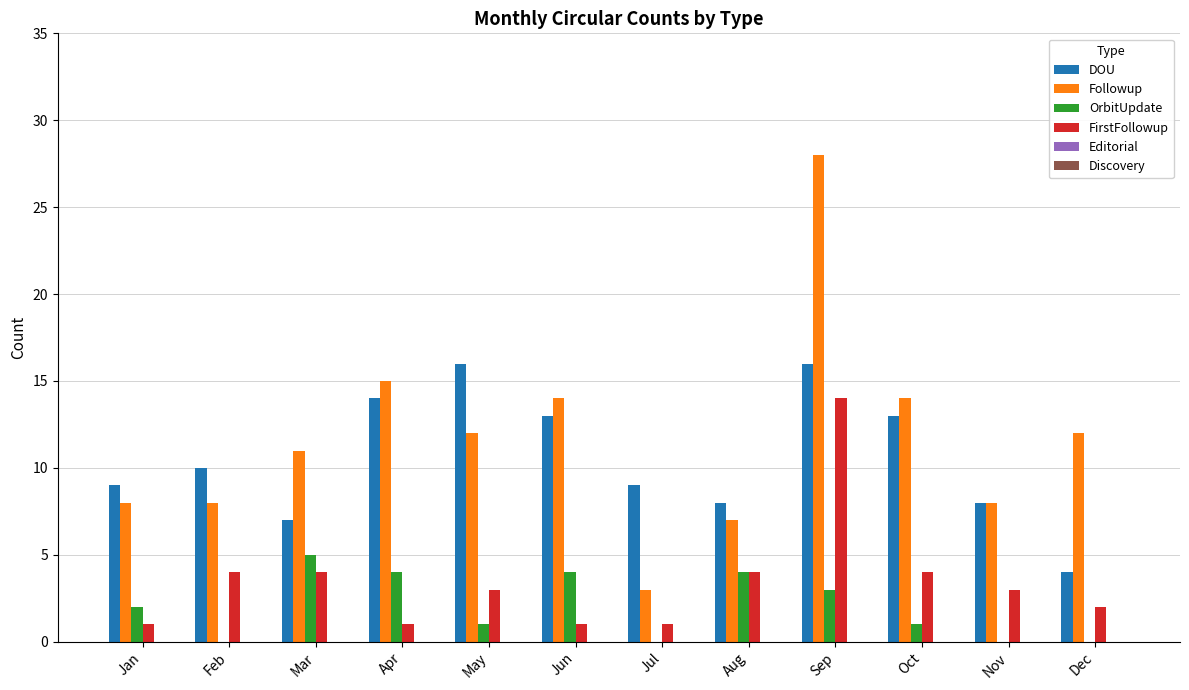

What is the highest value of the Followup series?

28